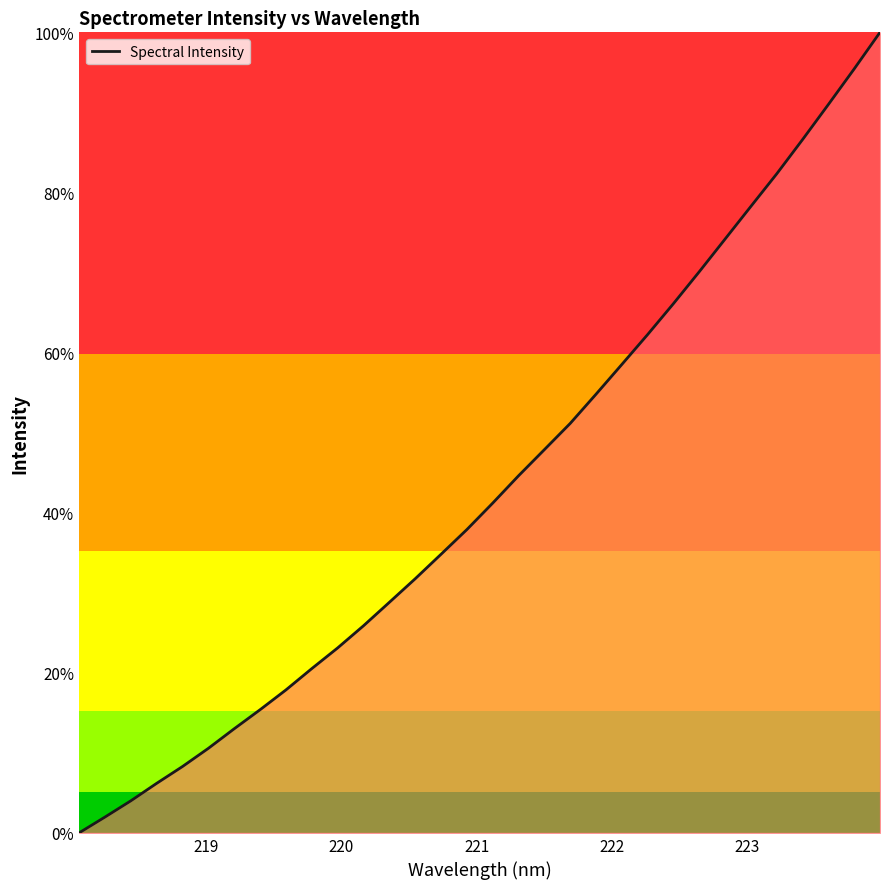

What is the greatest value displayed?

100.0